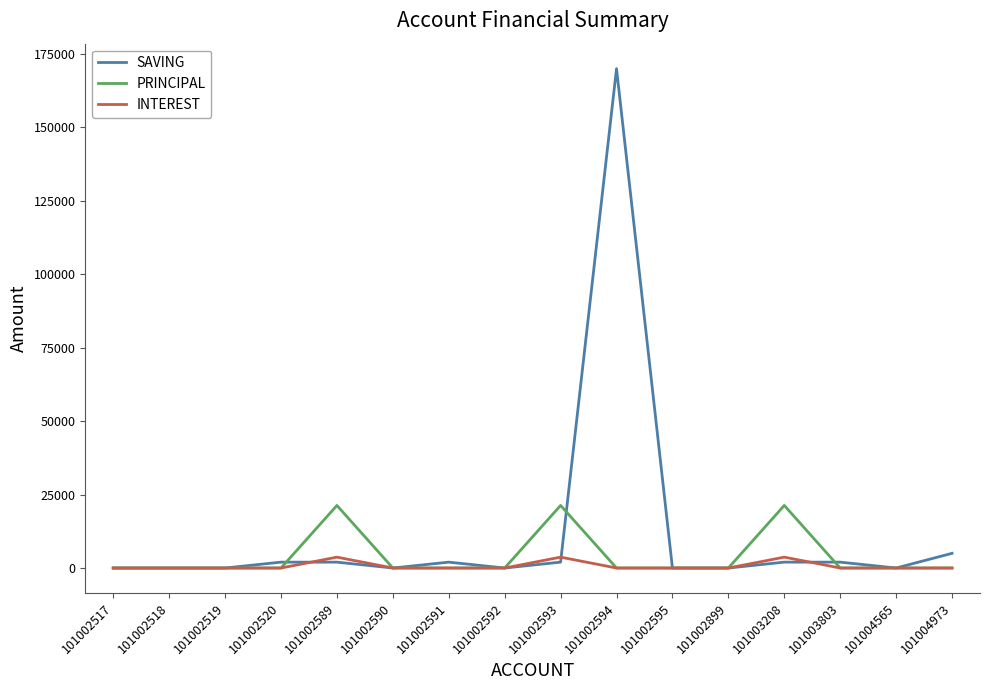

What is the spread (max minus min) of values at 101003208?

19300